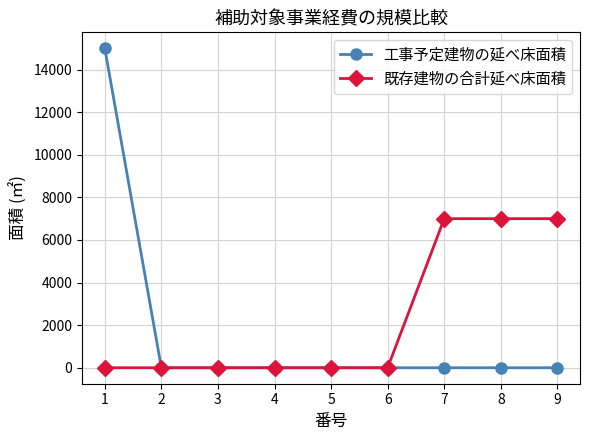

Is it true that 工事予定建物の延べ床面積 equals -7692 at 9?

False